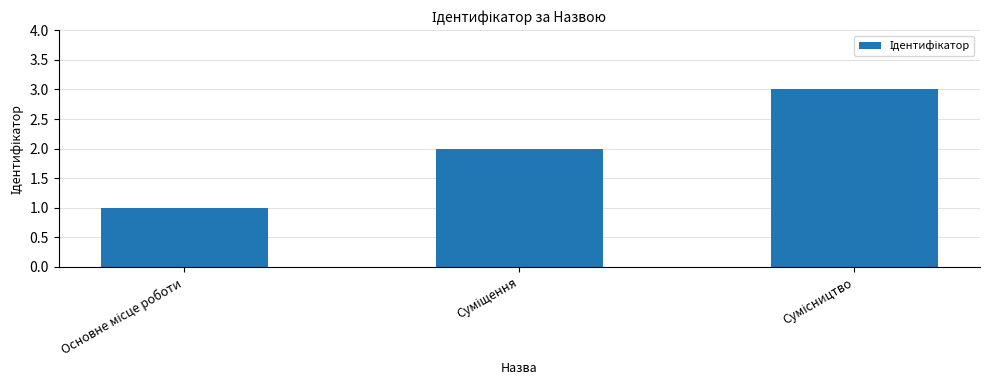

What is the sum of all values?

6